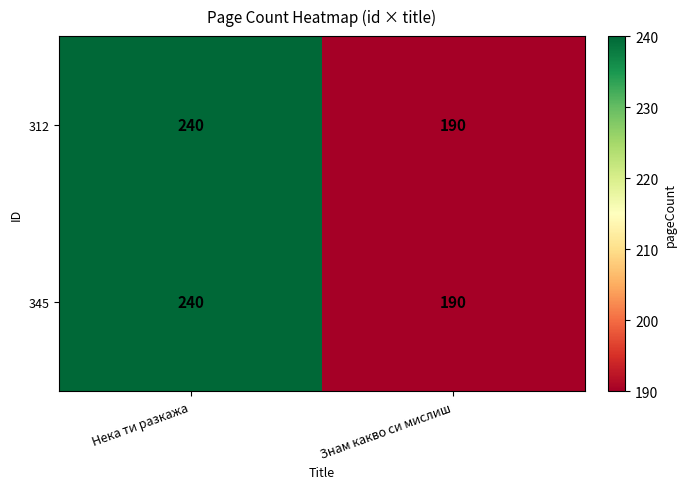

How many series are shown in this chart?

2